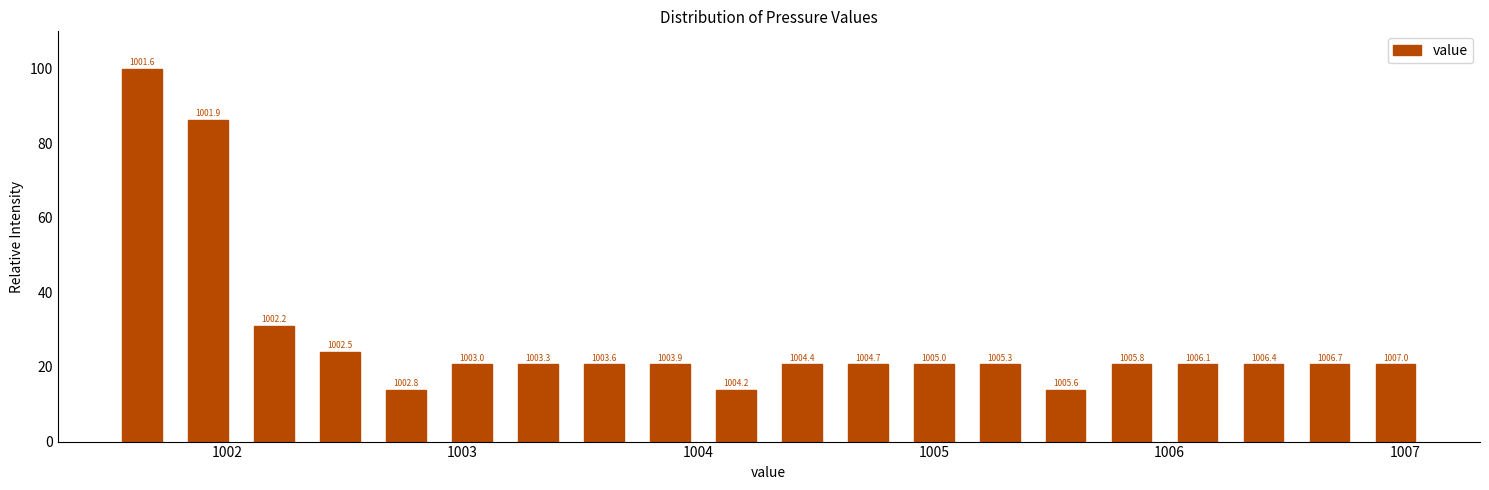

Around what value on the x-axis is the tallest bar? Give the approximate position of its centre, as read against the axis.

1001.6